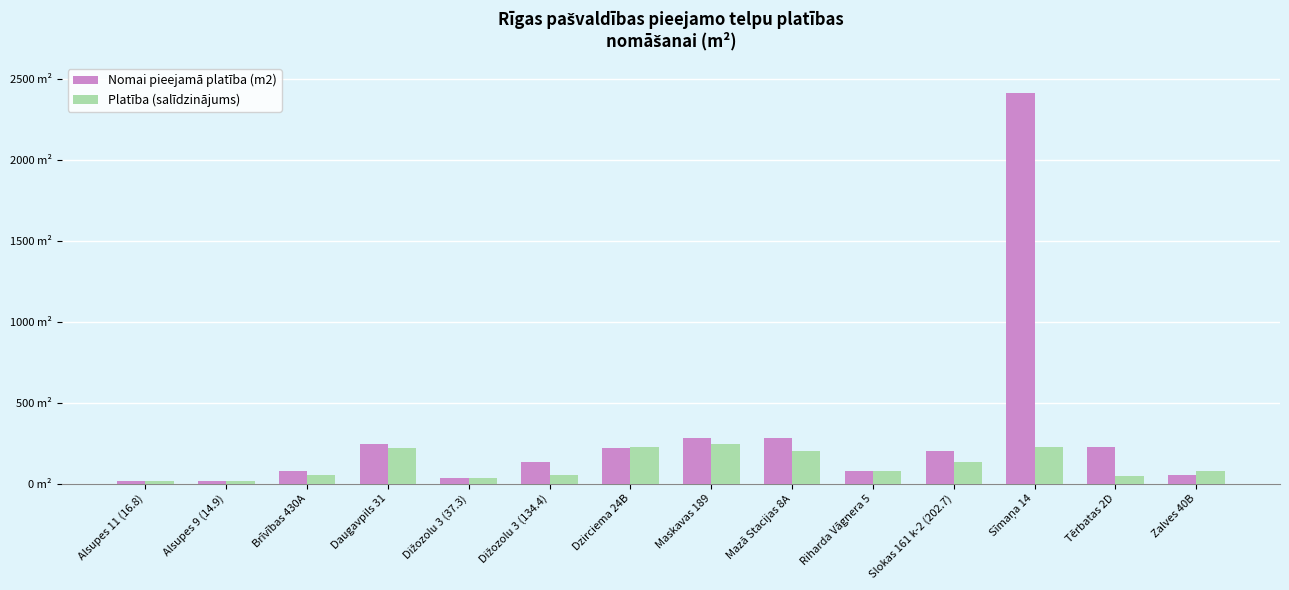

Does the chart contain stacked bars?

No